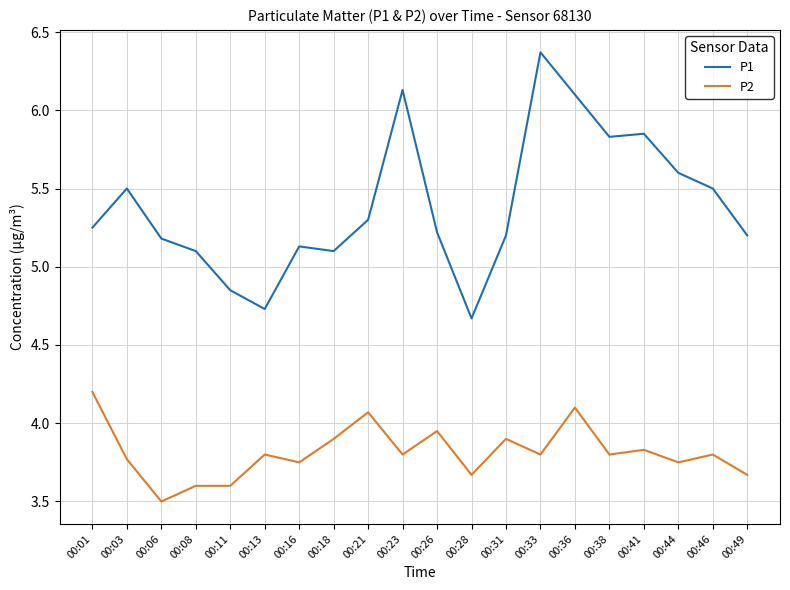

Which series has the largest total across all categories?

P1